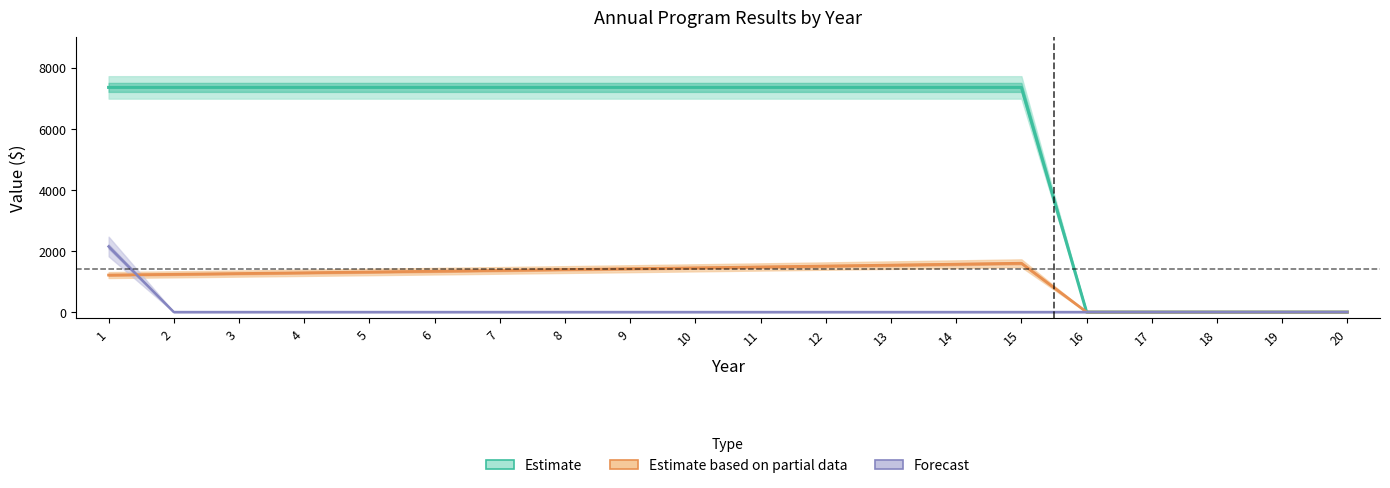

Between 12 and 17, which series saw the biggest shift?

Ongoing Incentives (Estimate)